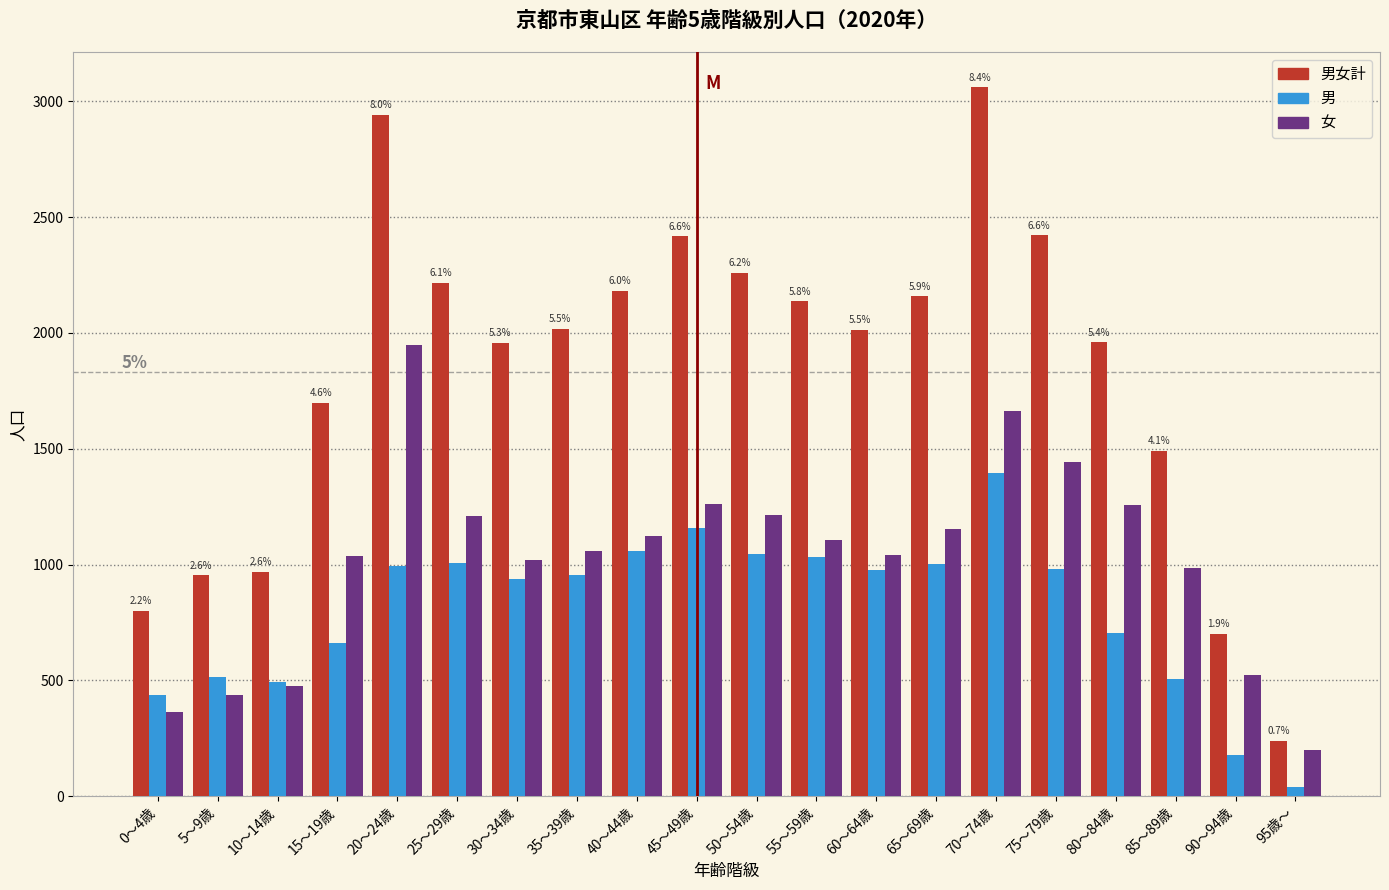

List the series in order of their overall mean, lowest first.

男, 女, 男女計